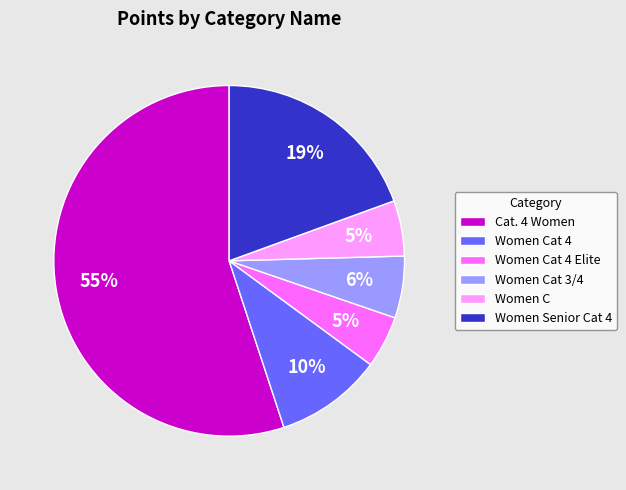

Is Women Senior Cat 4 the majority of the pie?

No